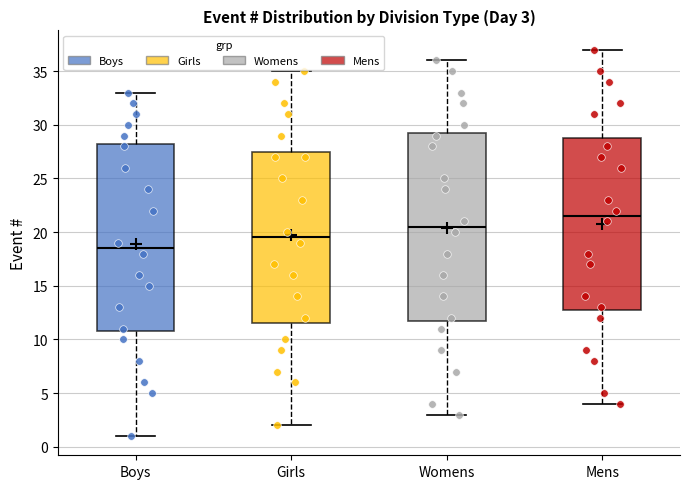

Which box has the lowest median line?

Boys